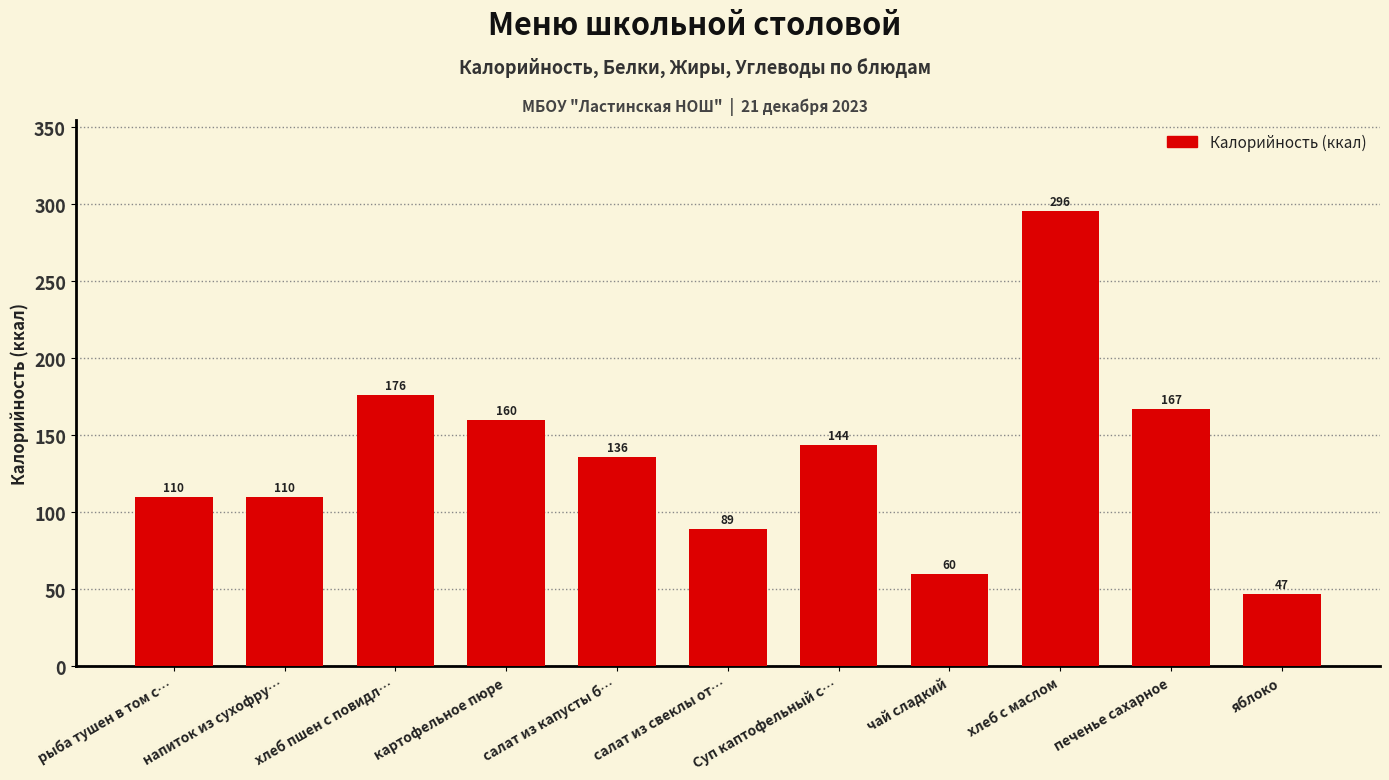

What is the difference between the second highest and minimum values?

129.0